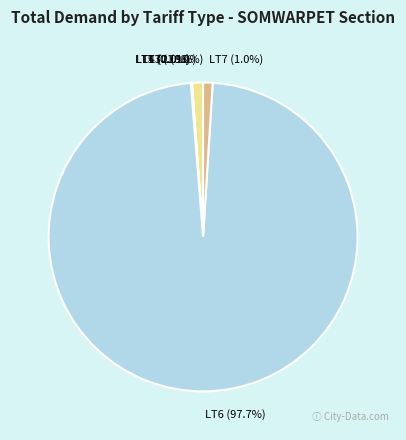

Which slice represents more than half of the pie?

LT6